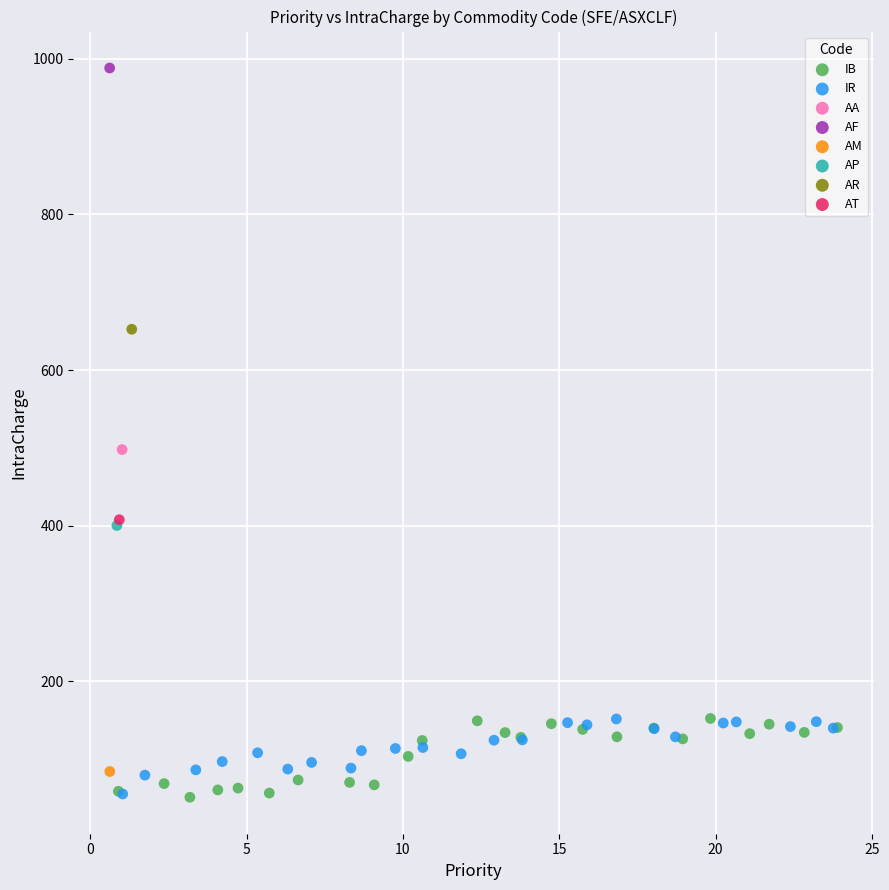

What are all the series names shown in the legend?

IB, IR, AA, AF, AM, AP, AR, AT